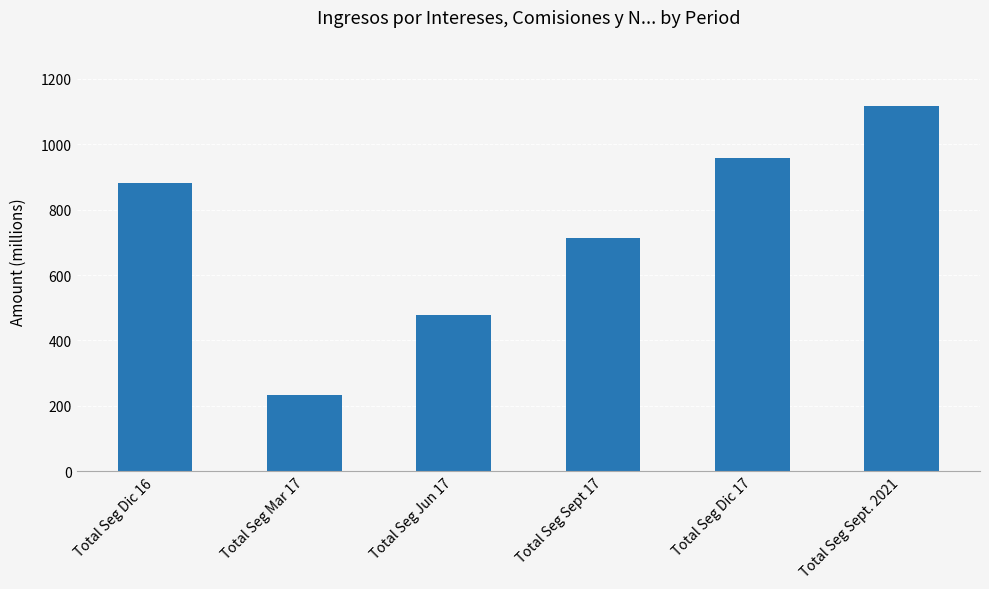

How many distinct data groups are displayed?

1